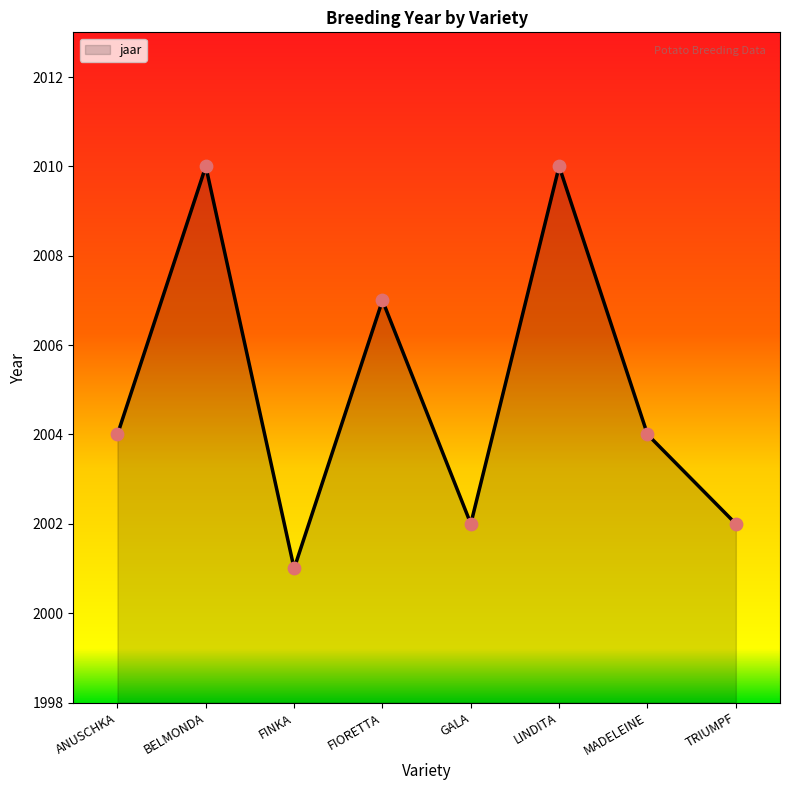

Which has a higher value, BELMONDA or MADELEINE?

BELMONDA